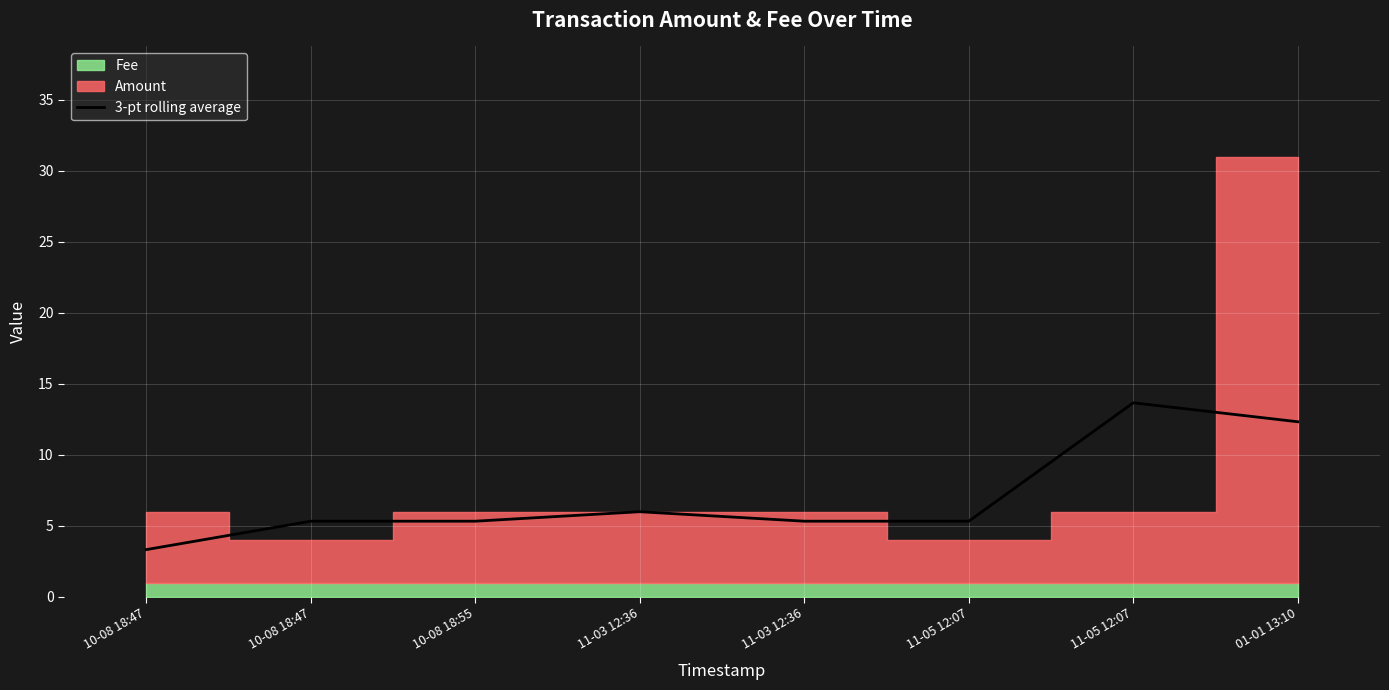

List the labels in order of value, smallest first.

10-08 18:47, 10-08 18:47, 10-08 18:55, 11-03 12:36, 11-05 12:07, 11-03 12:36, 01-01 13:10, 11-05 12:07